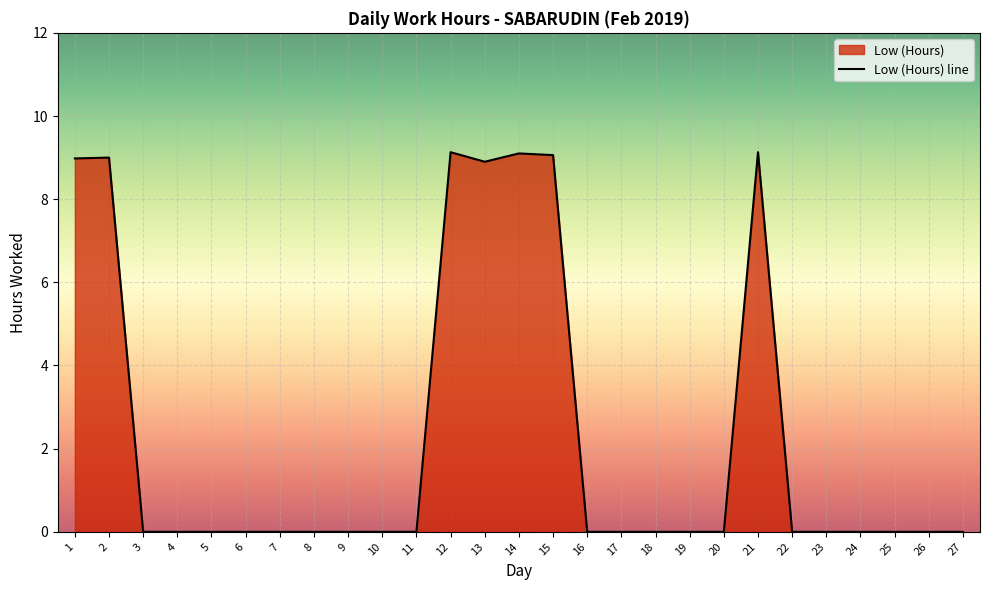

Between 7 and 24, which is larger?

7